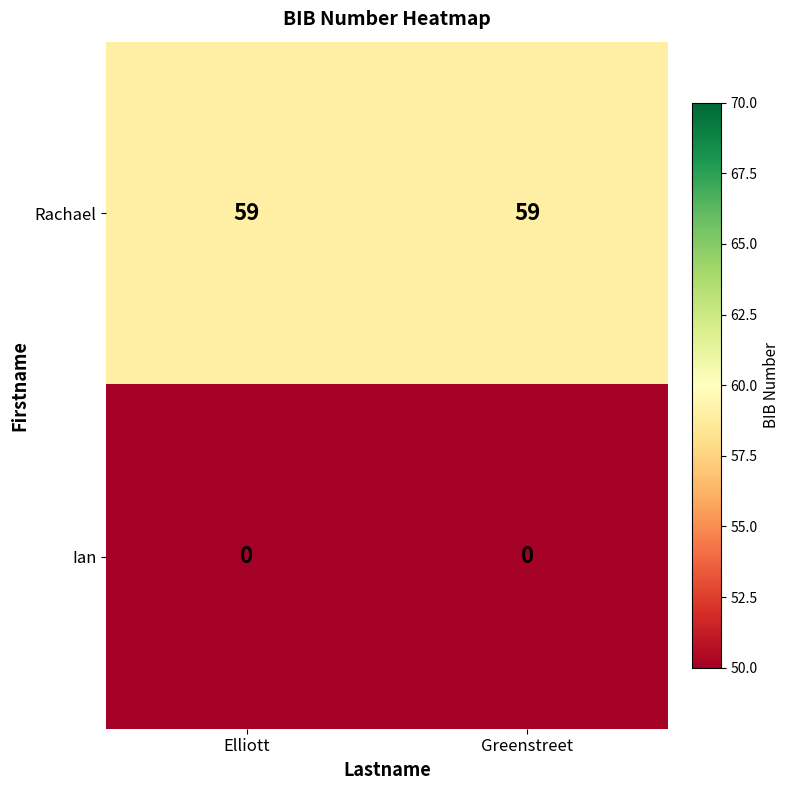

At how many categories does at least one series exceed 50?

2